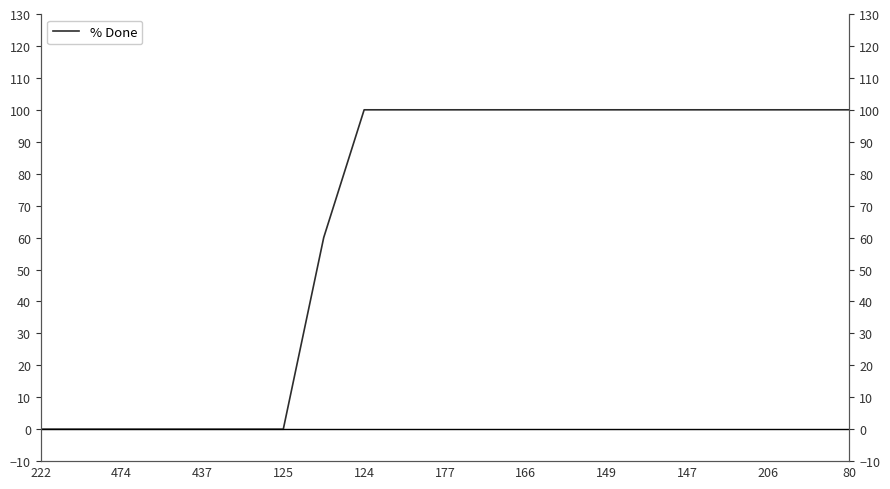

The chart shows a value of 0 at 474. True or false?

True